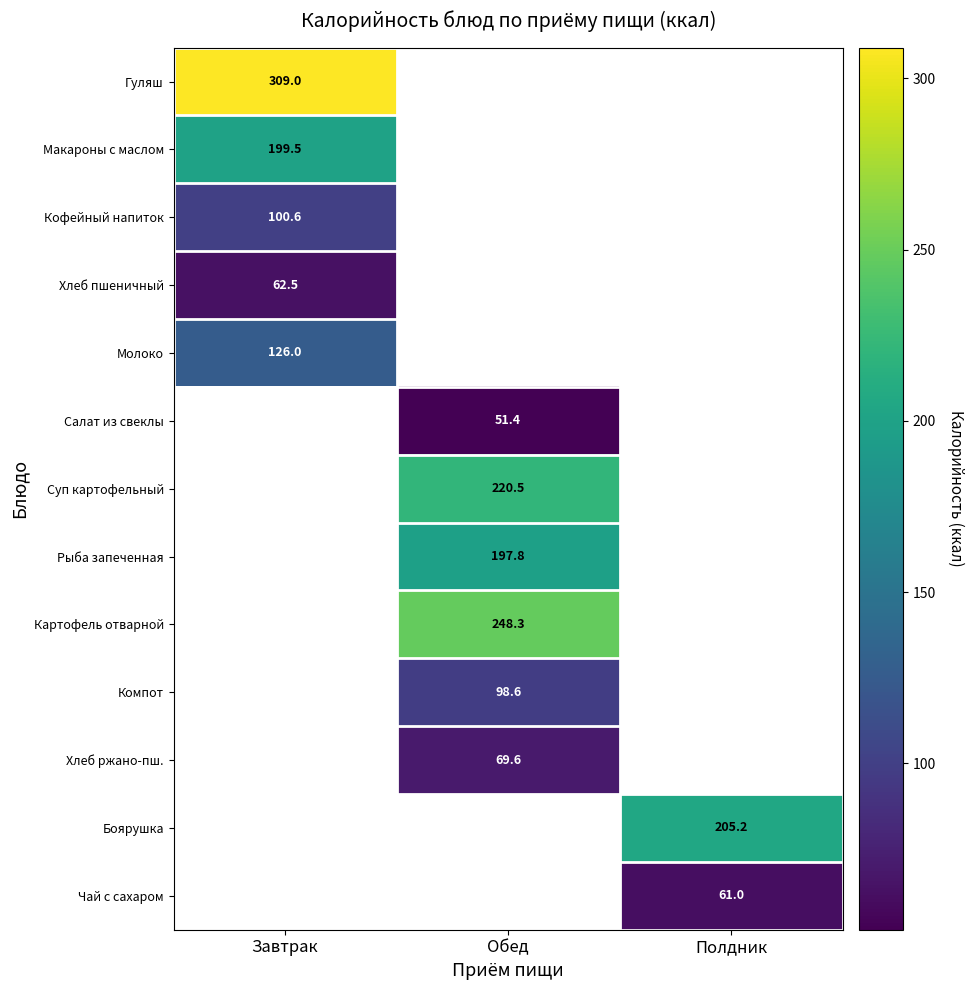

The Картофель отварной series shows 248.3 at Обед. True or false?

True